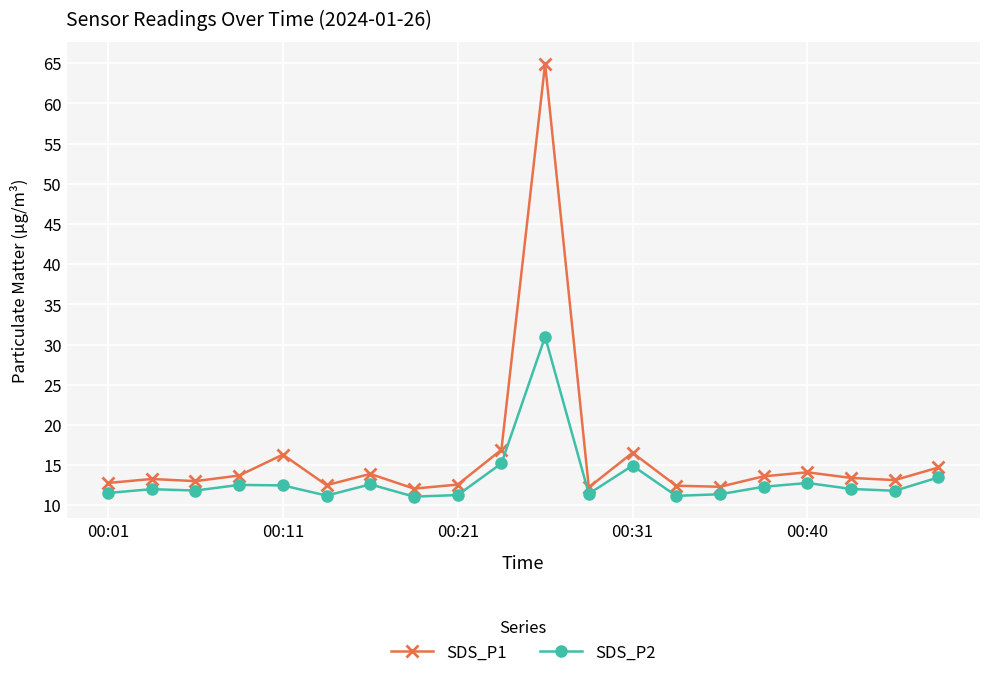

Which series has the largest total across all categories?

SDS_P1